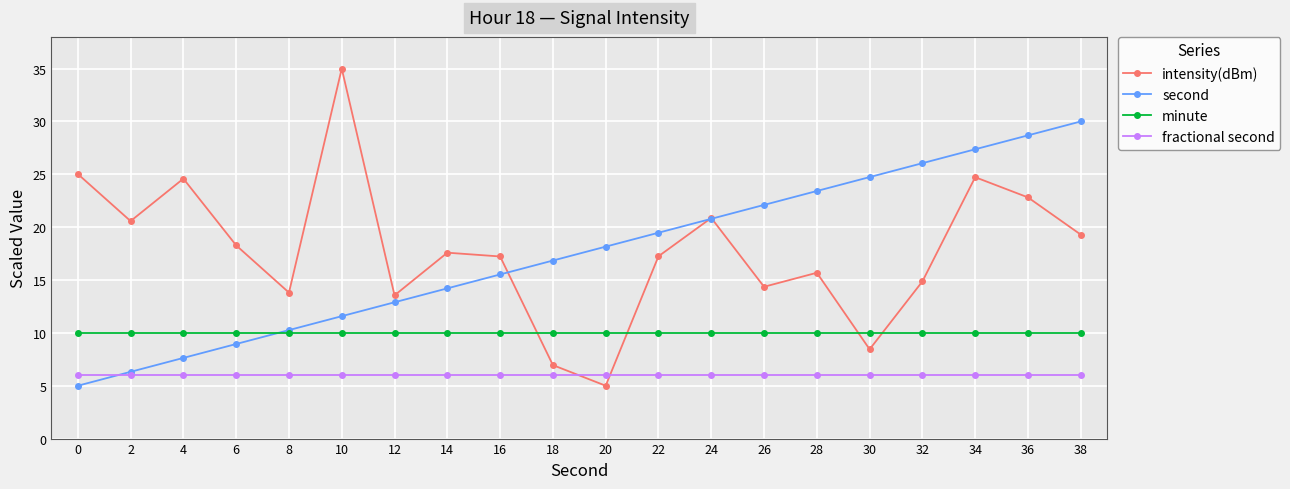

Is this an area chart (filled region under the line)?

No